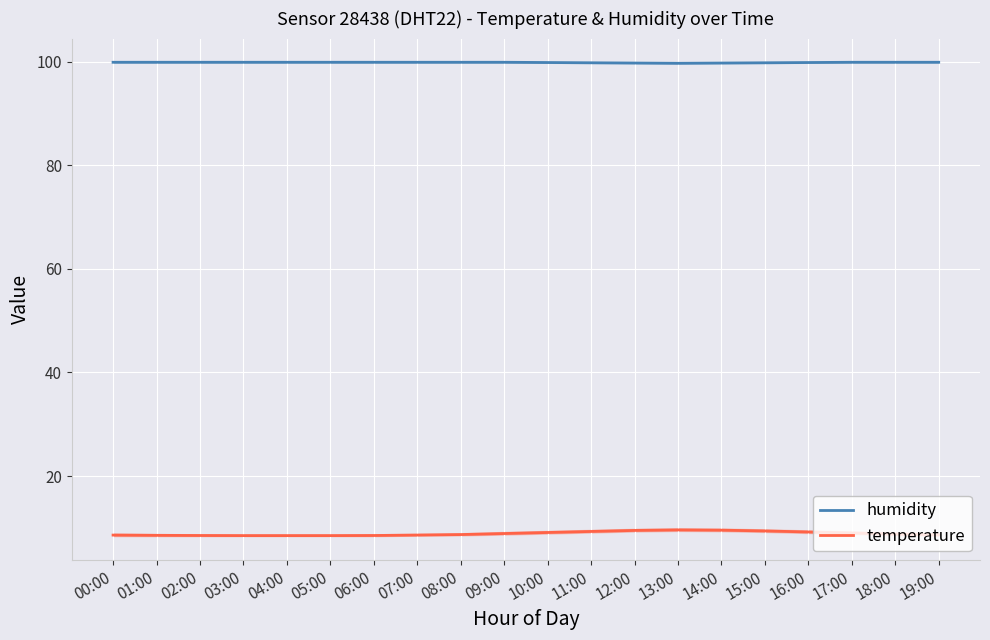

At how many categories does at least one series exceed 55?

20